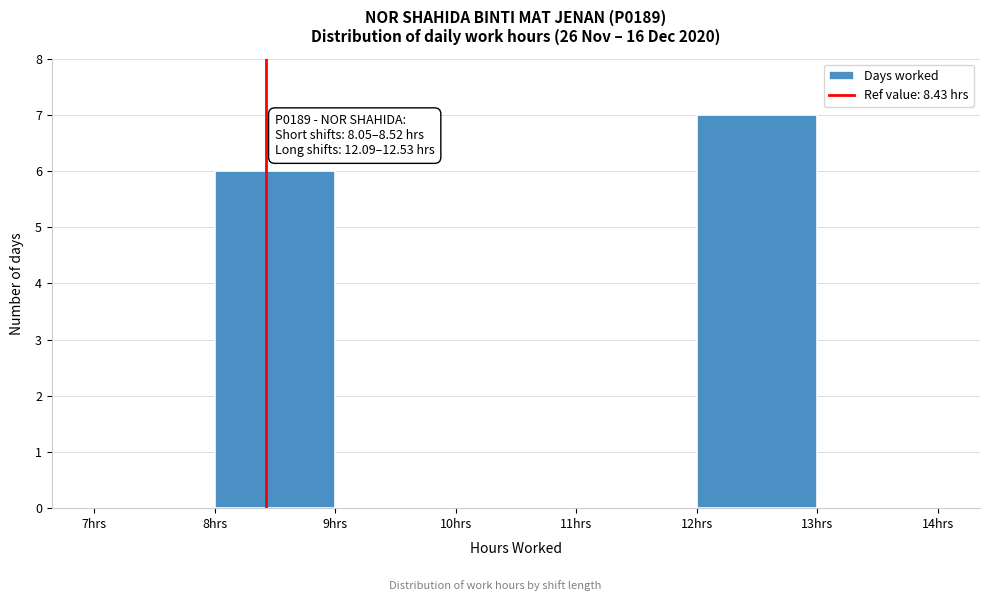

Which range on the x-axis has the tallest bar?

12 to 13